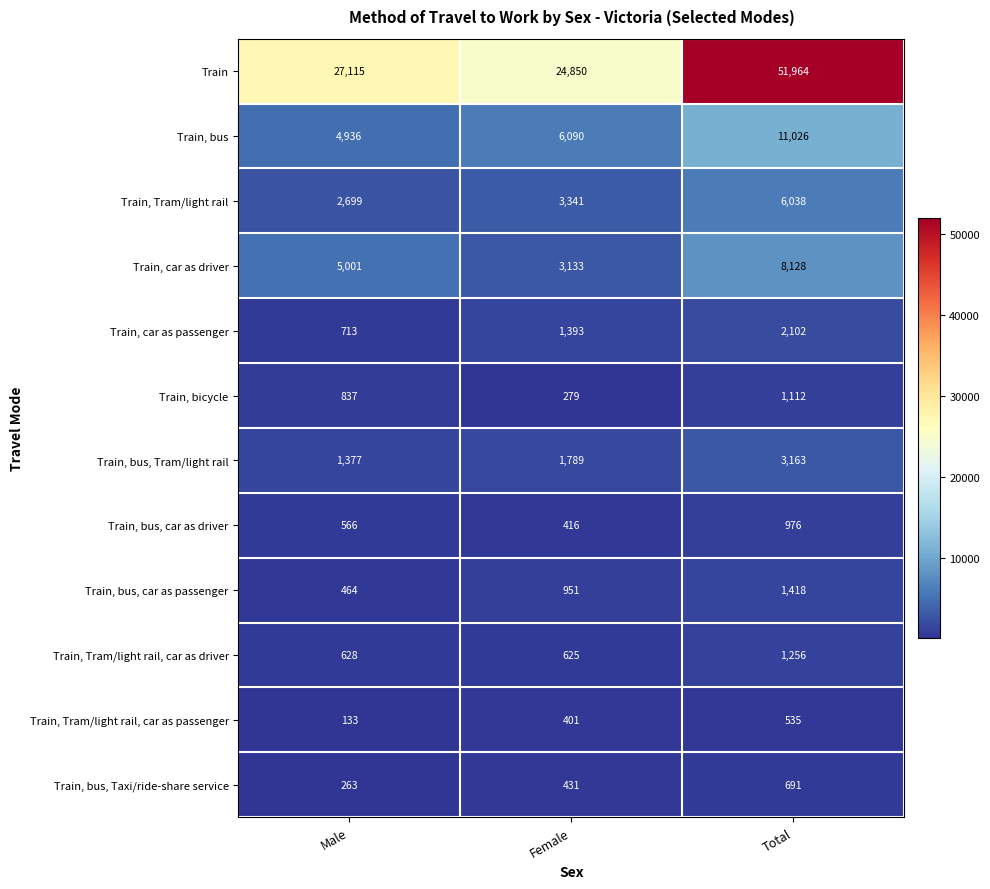

The value of Train, Tram/light rail at Female is 1819. True or false?

False